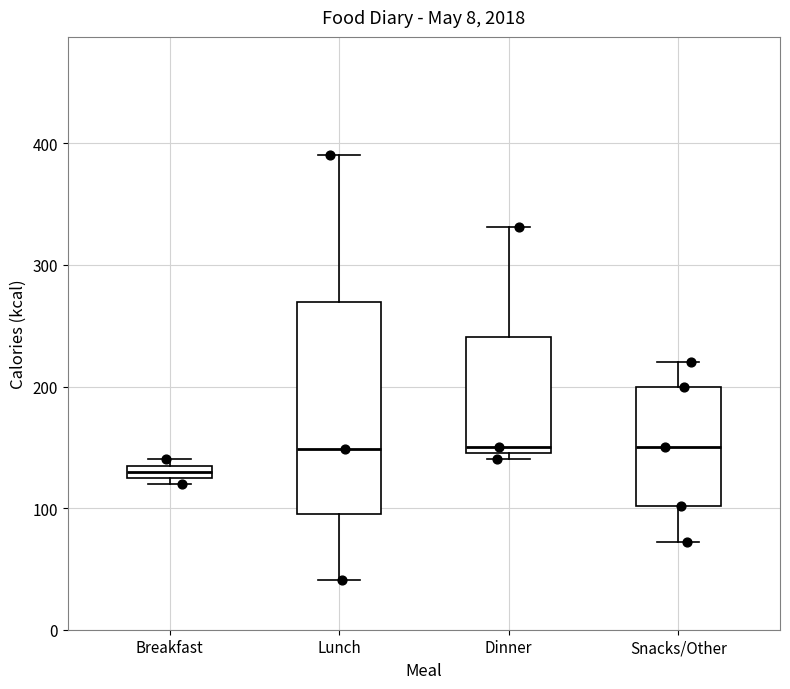

Which box is the tallest, from its lower edge to its upper edge?

Lunch